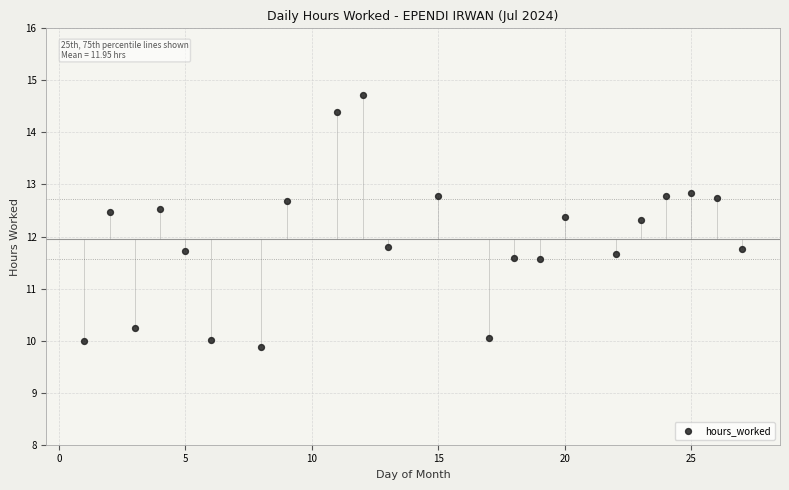

What is the range of X values (max minus min)?

26.0